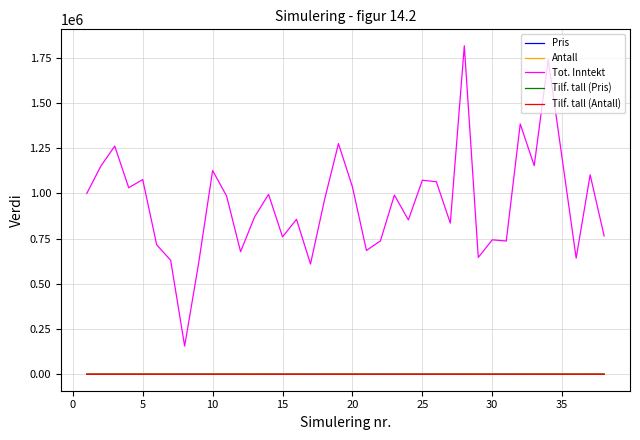

Count the number of data series in this chart.

5